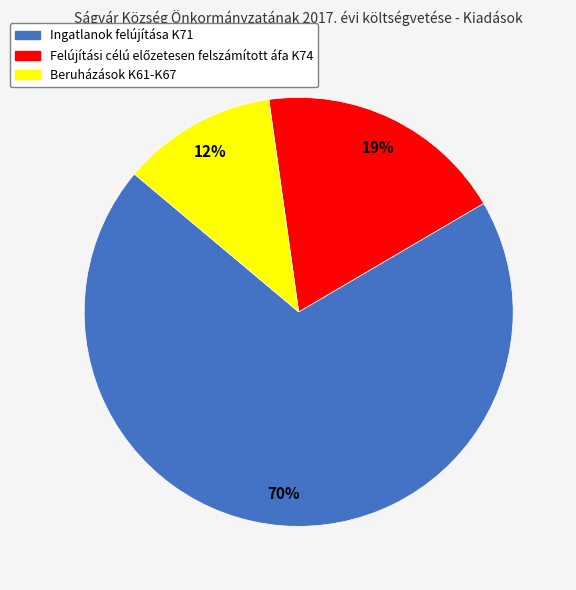

How many slices are in this pie chart?

3